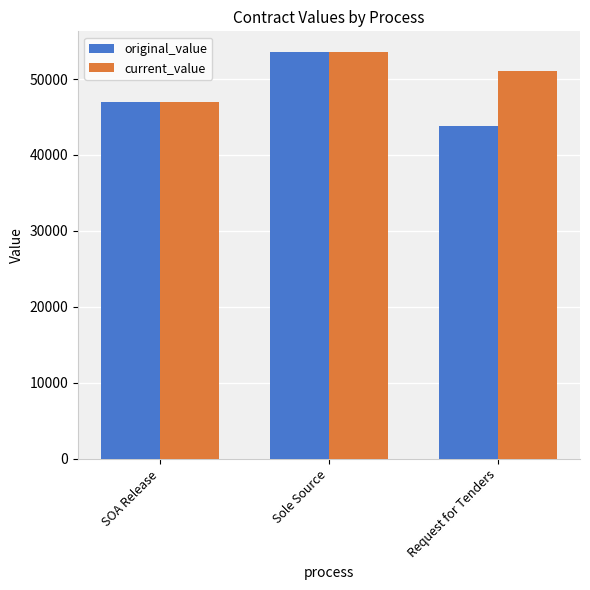

What is the label of the 2nd bar from the right?

Sole Source